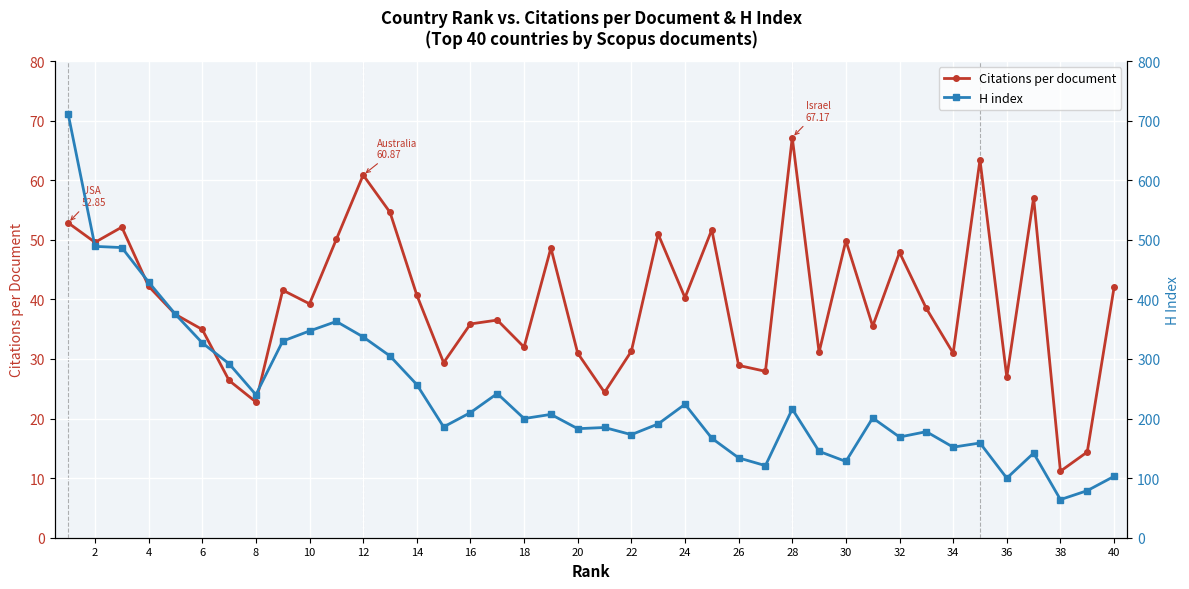

Which series has the largest range (max minus min)?

H index